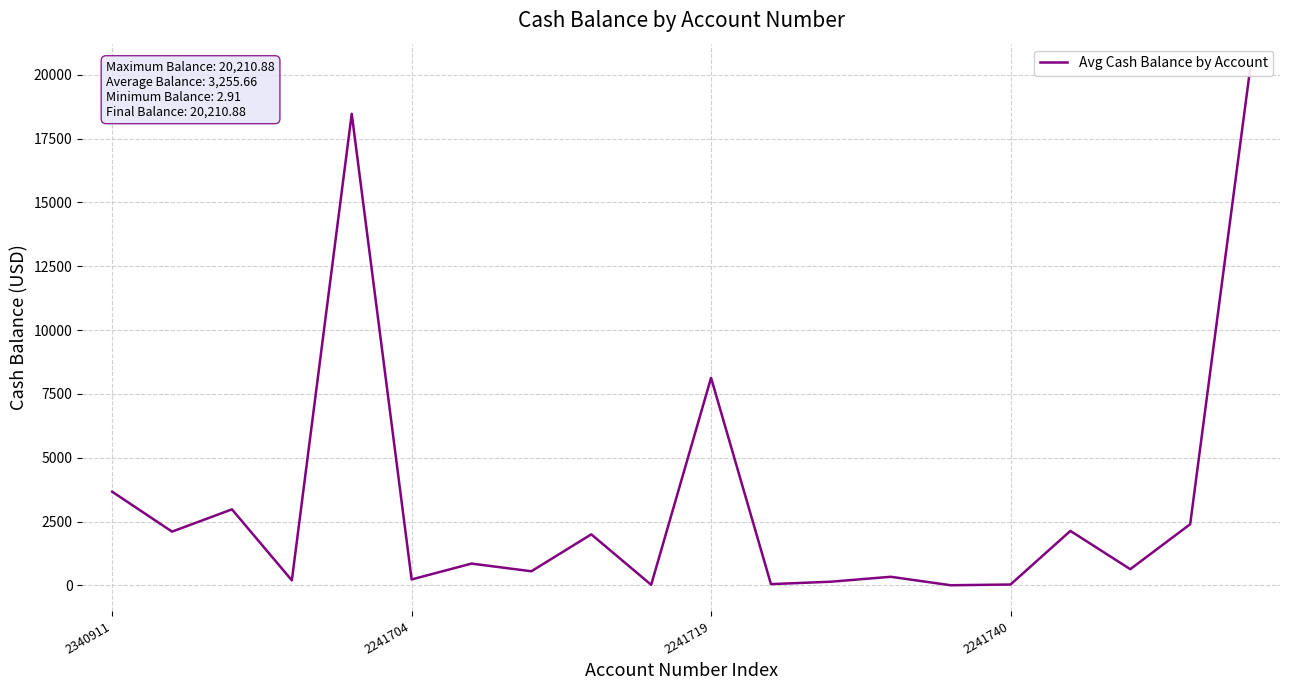

What is the difference between the maximum and minimum values?

20208.0